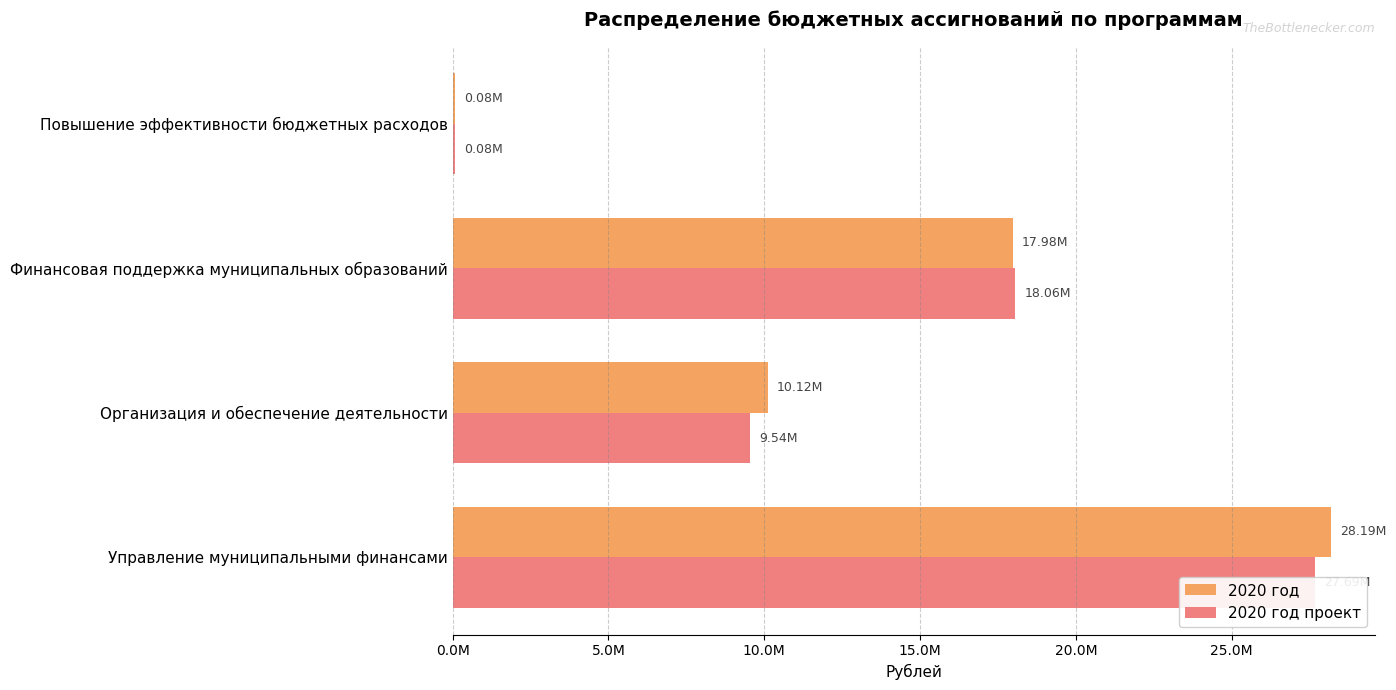

What is the minimum value shown in the chart?

83600